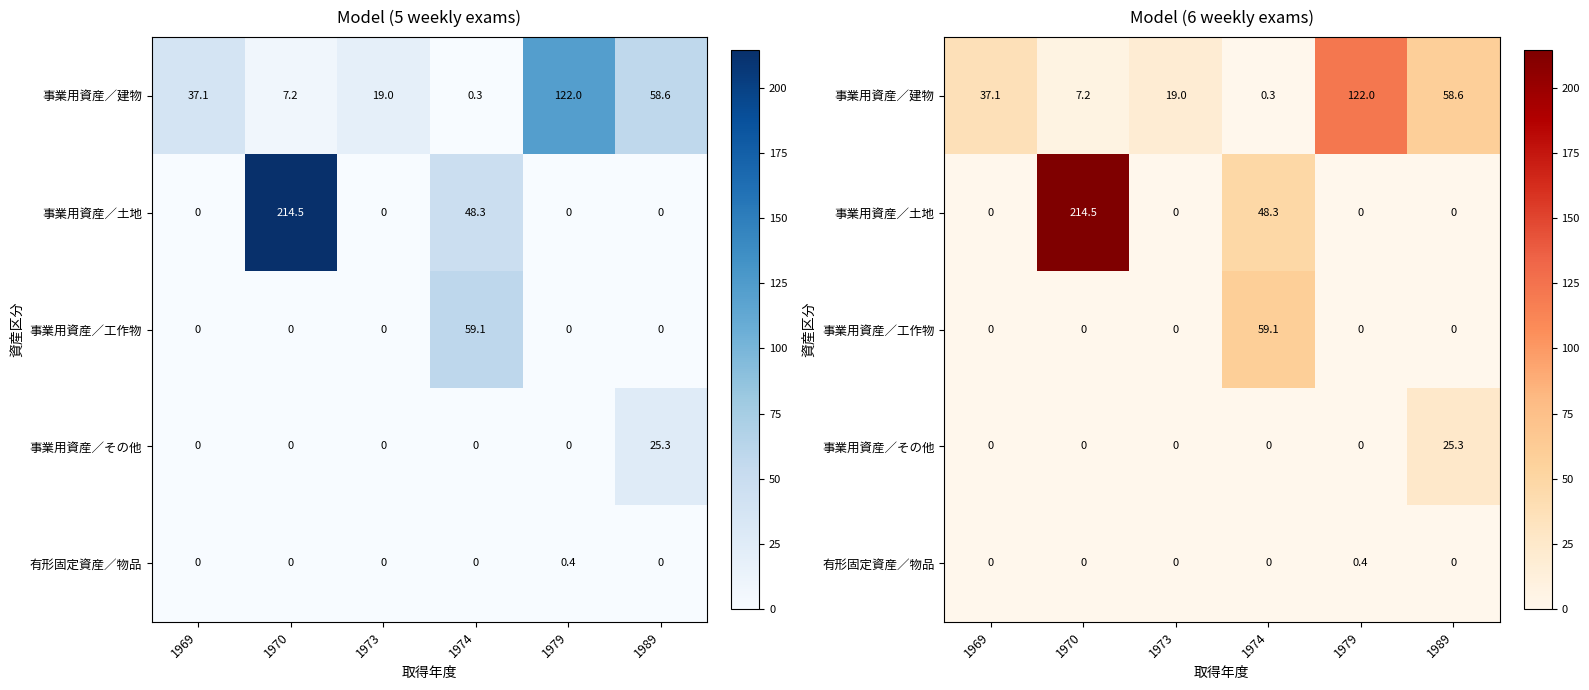

What is the spread (max minus min) of values at 1969?

37.1